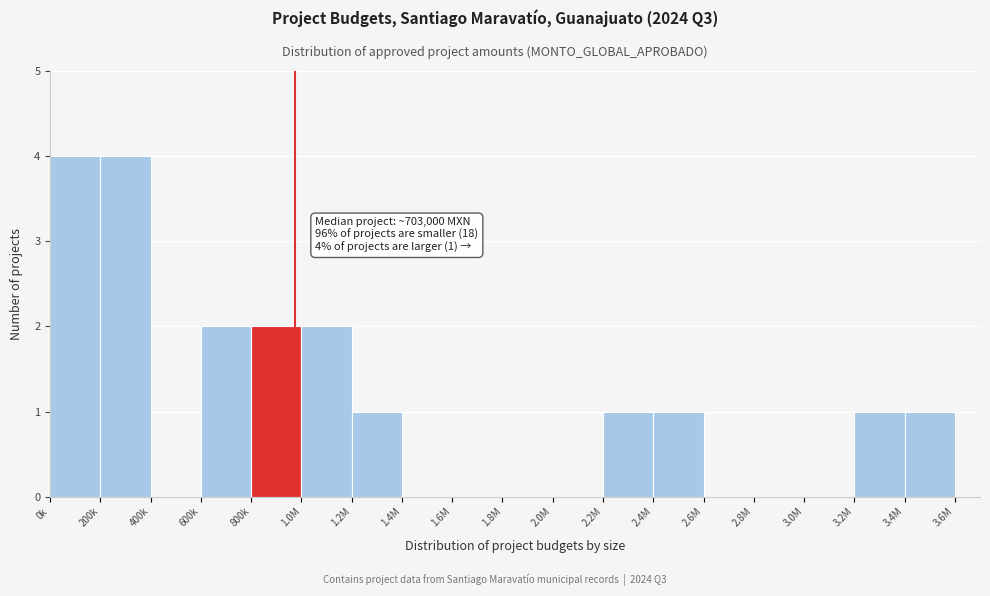

Reading left to right, list all the values displayed in this chart.

0k=4	200k=4	400k=0	600k=2	800k=2	1.0M=2	1.2M=1	1.4M=0	1.6M=0	1.8M=0	2.0M=0	2.2M=1	2.4M=1	2.6M=0	2.8M=0	3.0M=0	3.2M=1	3.4M=1